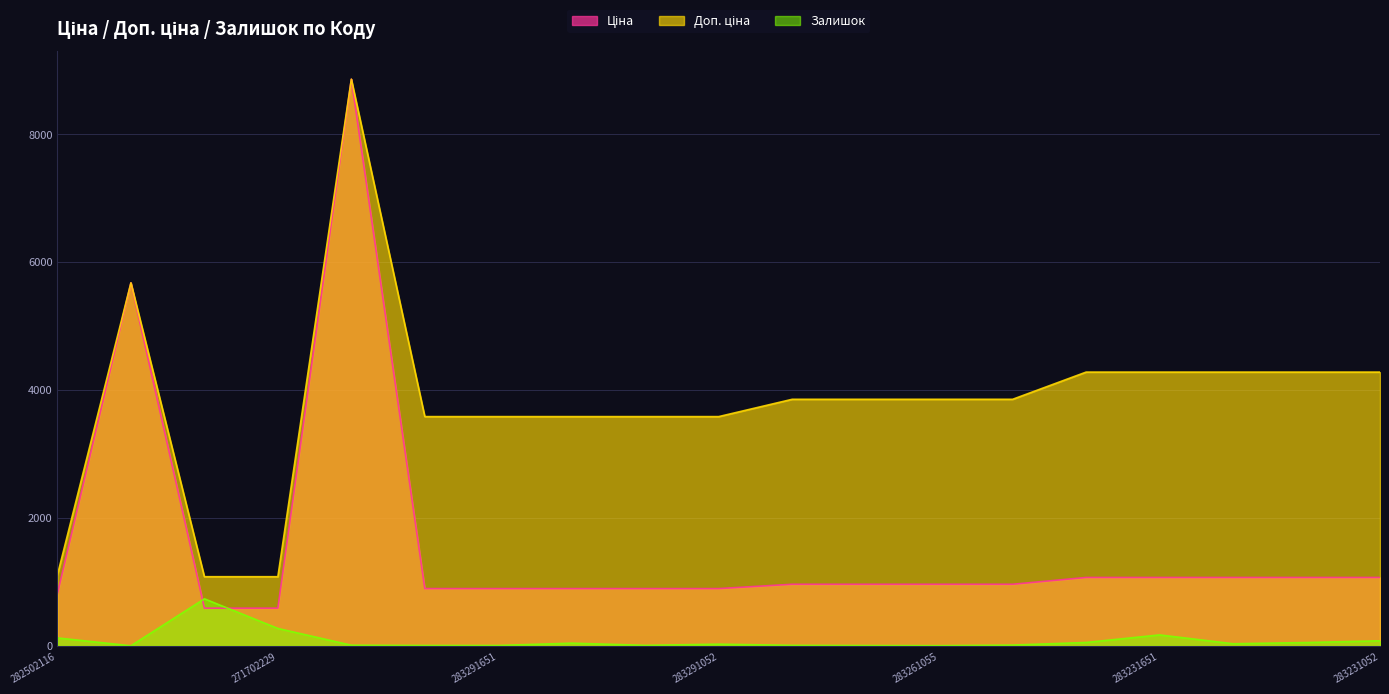

Reading left to right, what are all the values shown in this chart?

Ціна: 282502116=818.5	10832185=5673.8	271702230=589.9	271702229=589.9	248922198=8856.7	283291856=895.9	283291651=895.9	283291650=895.9	283291055=895.9	283291052=895.9	283261651=963.5	283261650=963.5	283261055=963.5	283261052=963.5	283231856=1069.8	283231651=1069.8	283231650=1069.8	283231055=1069.8	283231052=1069.8
Доп. ціна: 282502116=1109.2	10832185=5673.8	271702230=1081.7	271702229=1081.7	248922198=8856.7	283291856=3583.6	283291651=3583.6	283291650=3583.6	283291055=3583.6	283291052=3583.6	283261651=3854.0	283261650=3854.0	283261055=3854.0	283261052=3854.0	283231856=4279.1	283231651=4279.1	283231650=4279.1	283231055=4279.1	283231052=4279.1
Залишок: 282502116=125.0	10832185=2.0	271702230=736.0	271702229=273.0	248922198=11.0	283291856=7.0	283291651=7.0	283291650=43.0	283291055=9.0	283291052=27.0	283261651=9.0	283261650=6.0	283261055=4.0	283261052=13.0	283231856=54.0	283231651=172.0	283231650=34.0	283231055=53.0	283231052=80.0